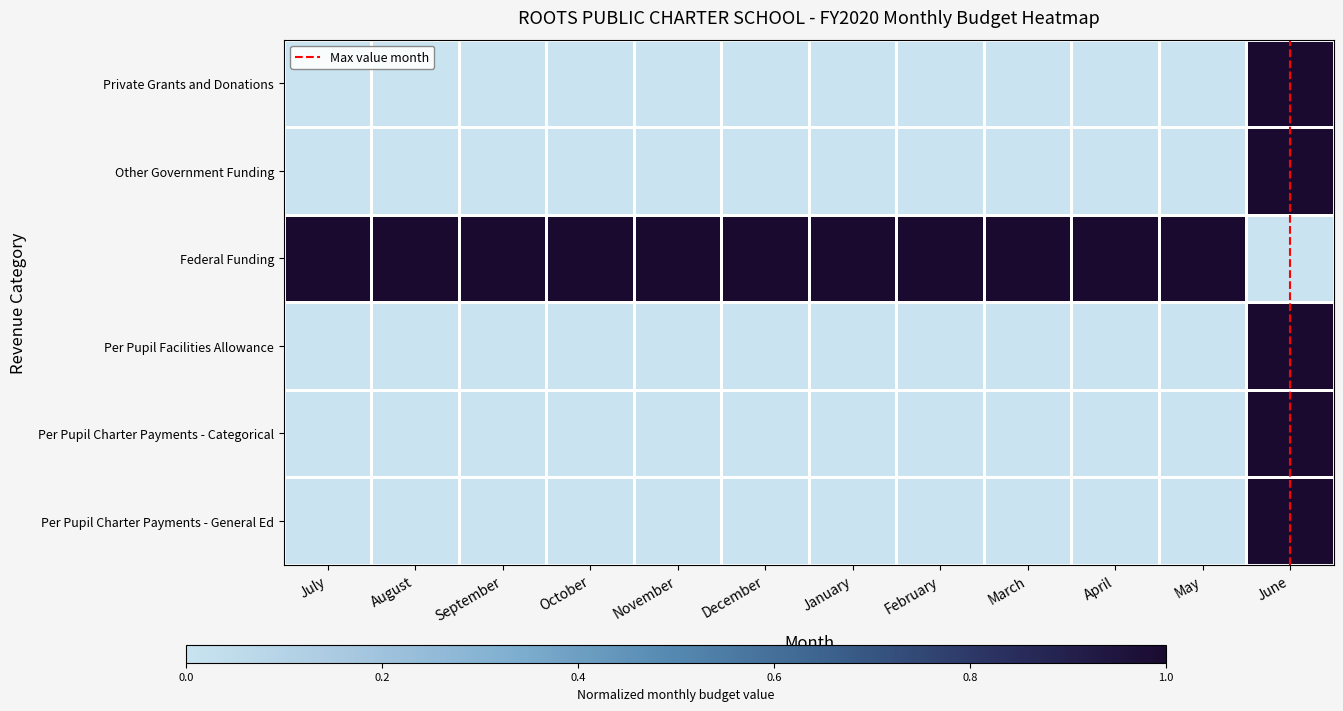

Which has a higher value, January or September?

January